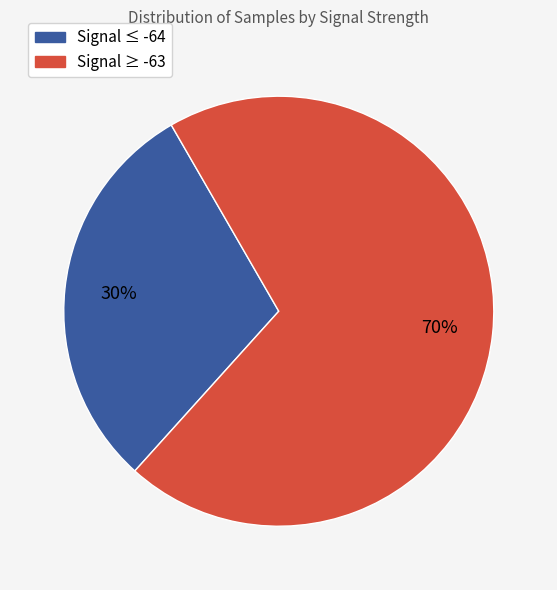

Does any single category account for the majority?

Yes